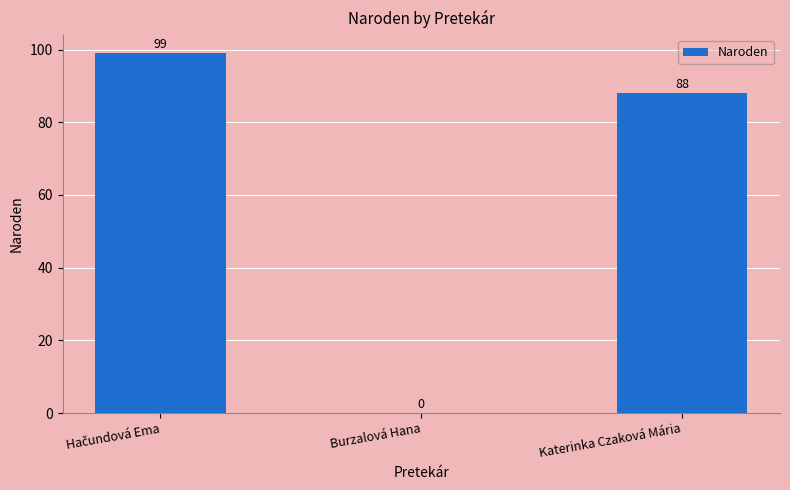

At which label is the value closest to 49?

Katerinka Czaková Mária